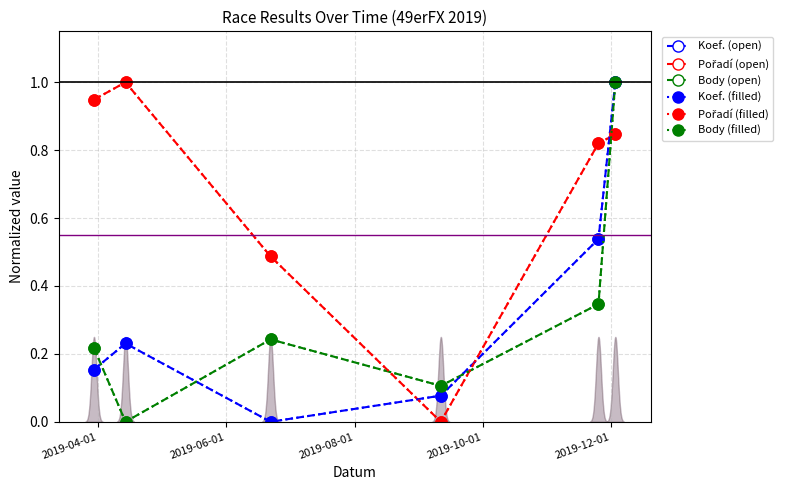

How many distinct data groups are displayed?

6